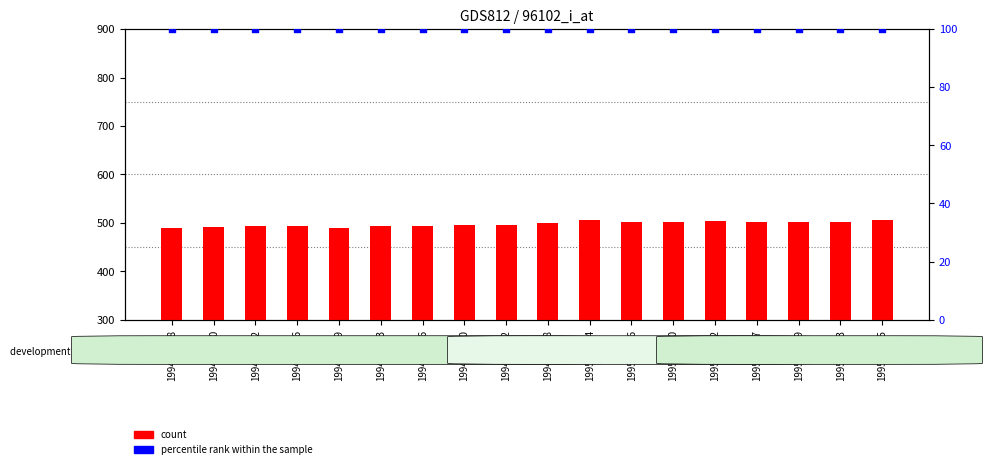

Which series has the largest Y range (max minus min)?

col_2 (count)